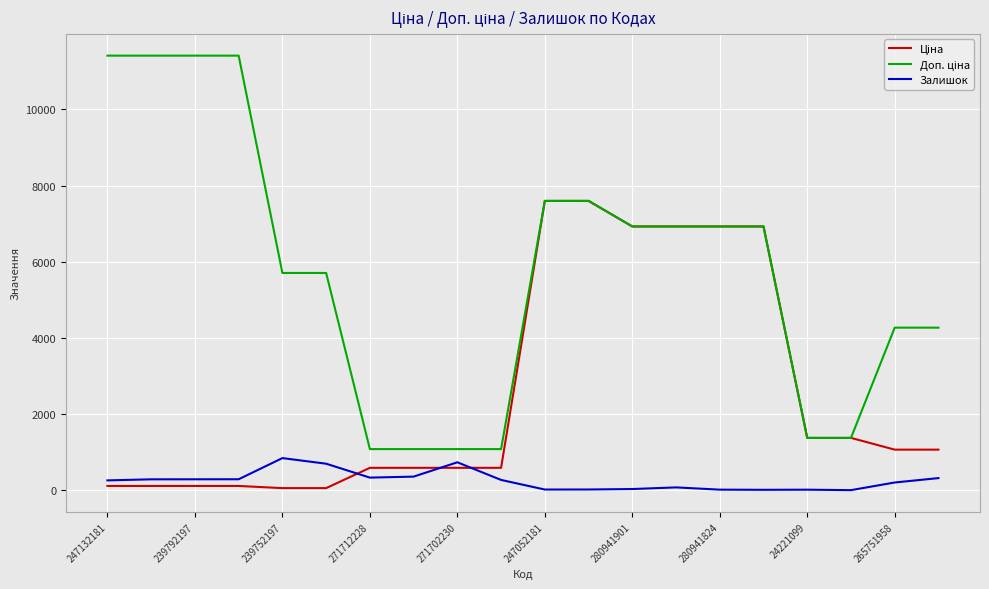

What is the greatest value displayed?

11410.0